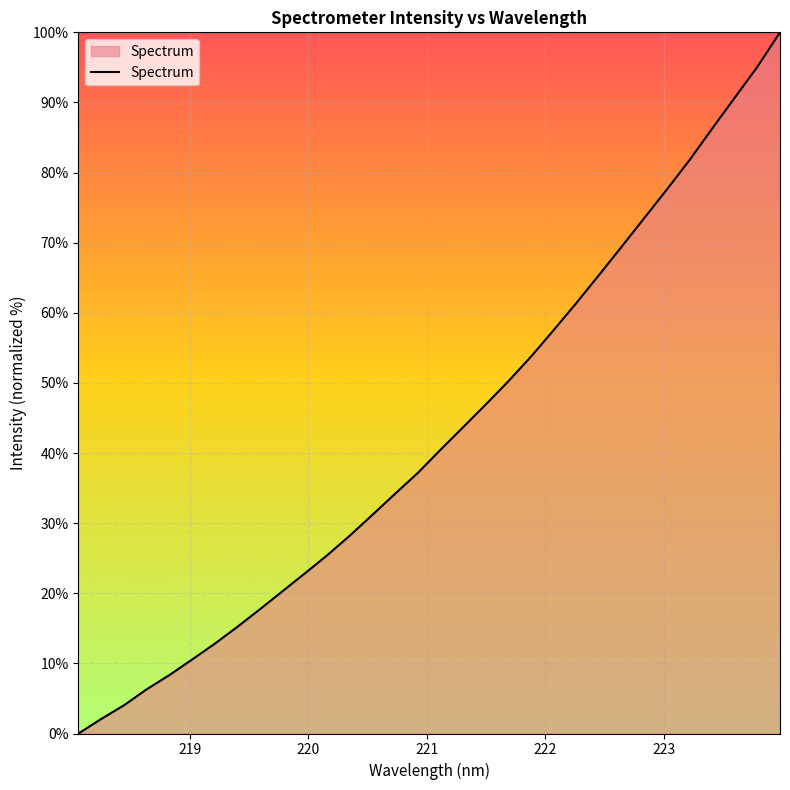

What is the difference between the maximum and minimum values?

100.0